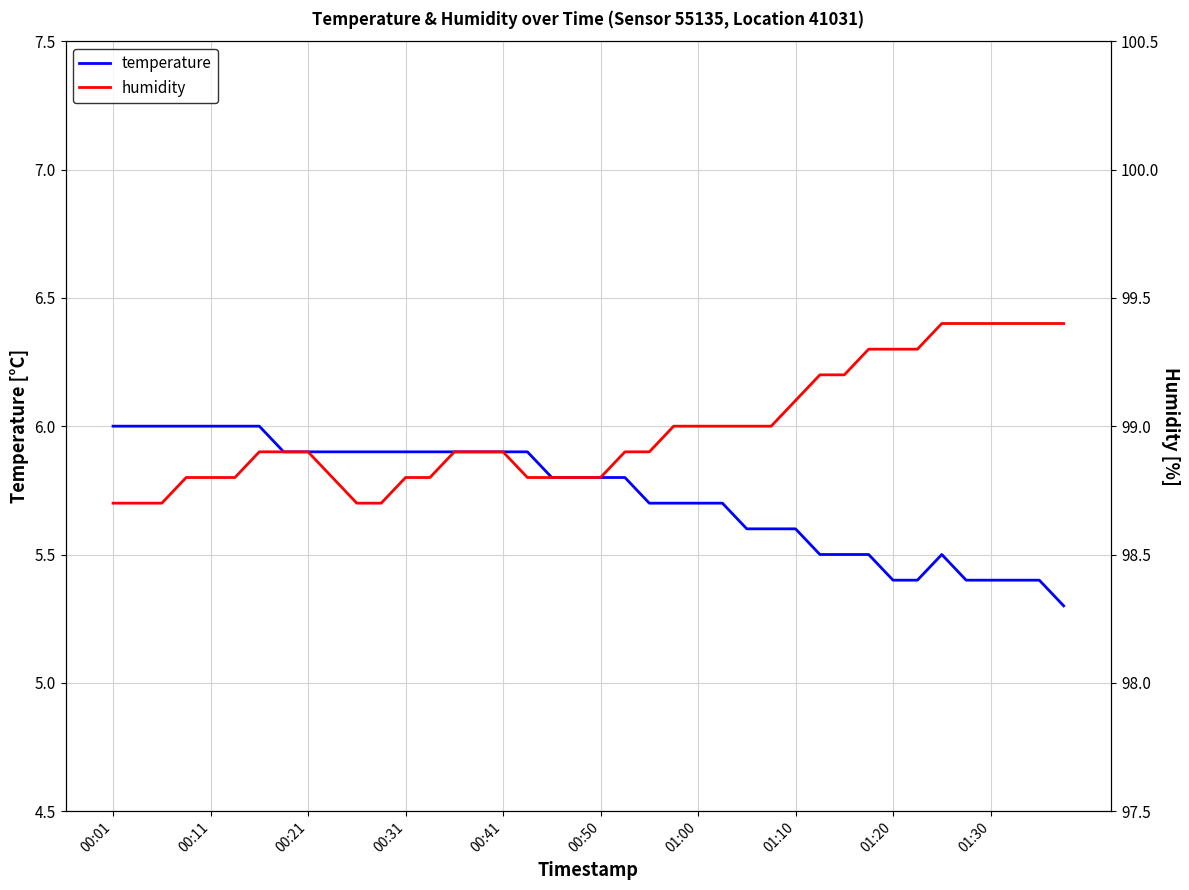

Which series has the largest total across all categories?

humidity